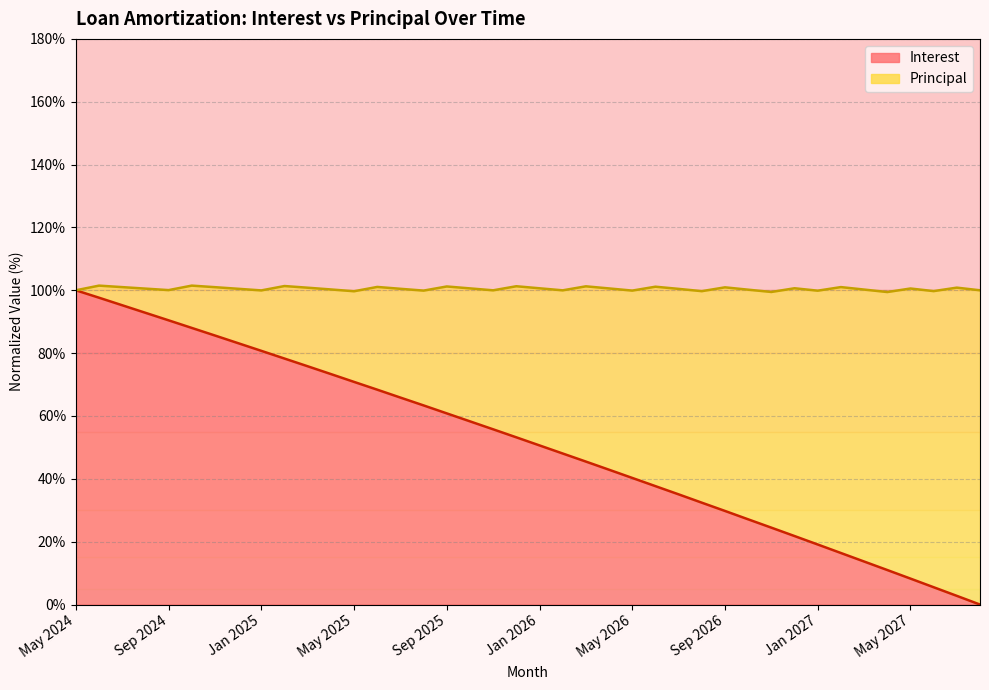

Which has a higher value, Jun 2025 or Jun 2027?

Jun 2025